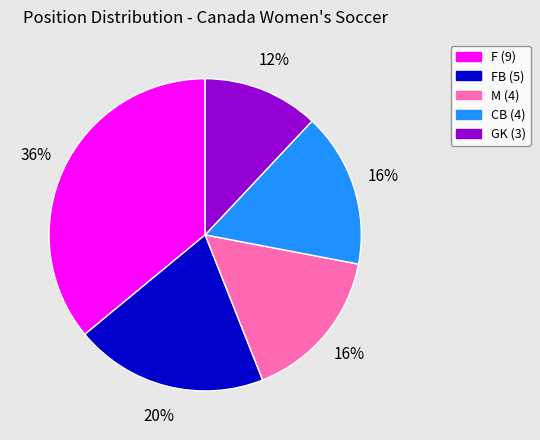

To the nearest percent, what is the average slice percentage?

20%